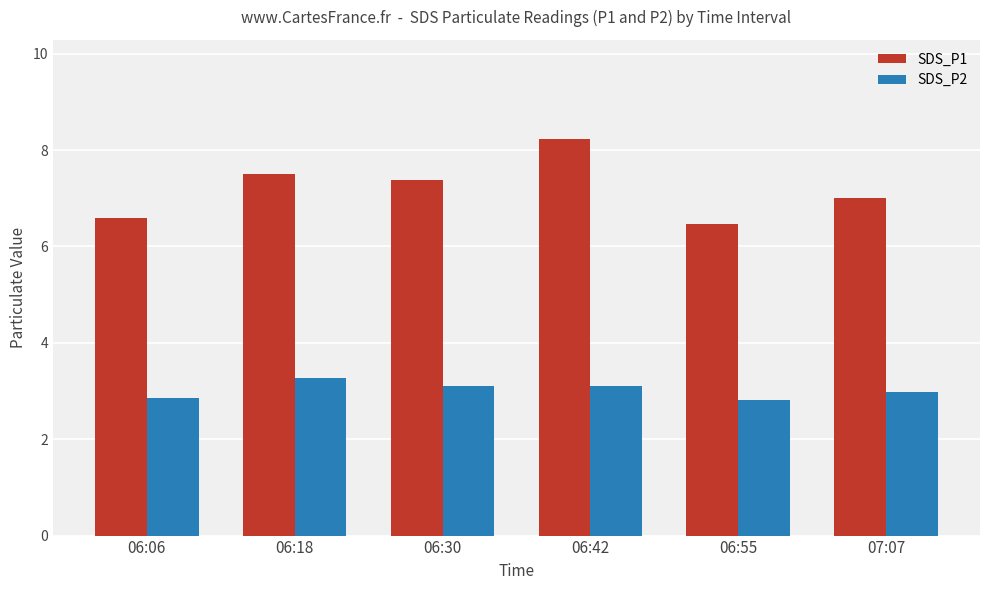

Which category has the highest value across all series?

06:42